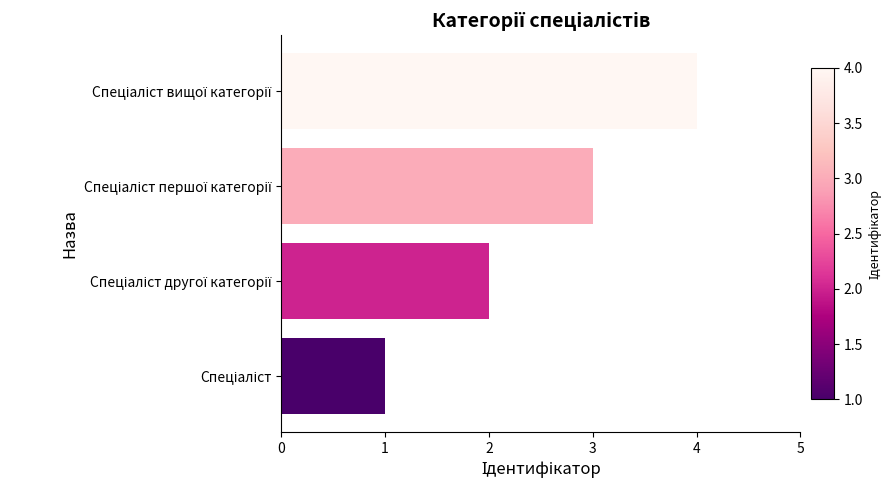

What is the greatest value displayed?

4